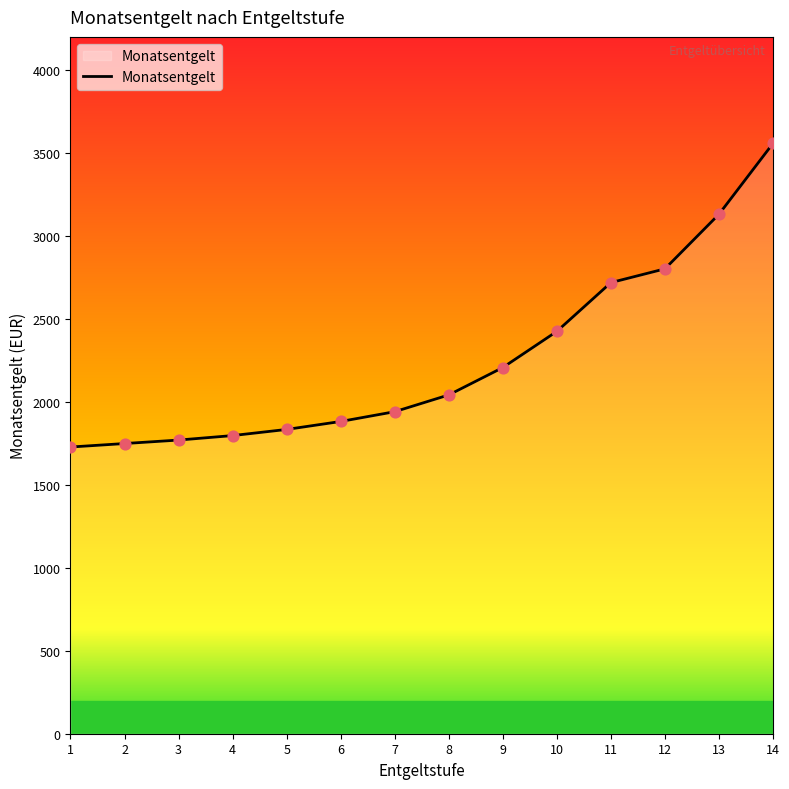

Which has a higher value, 12 or 5?

12